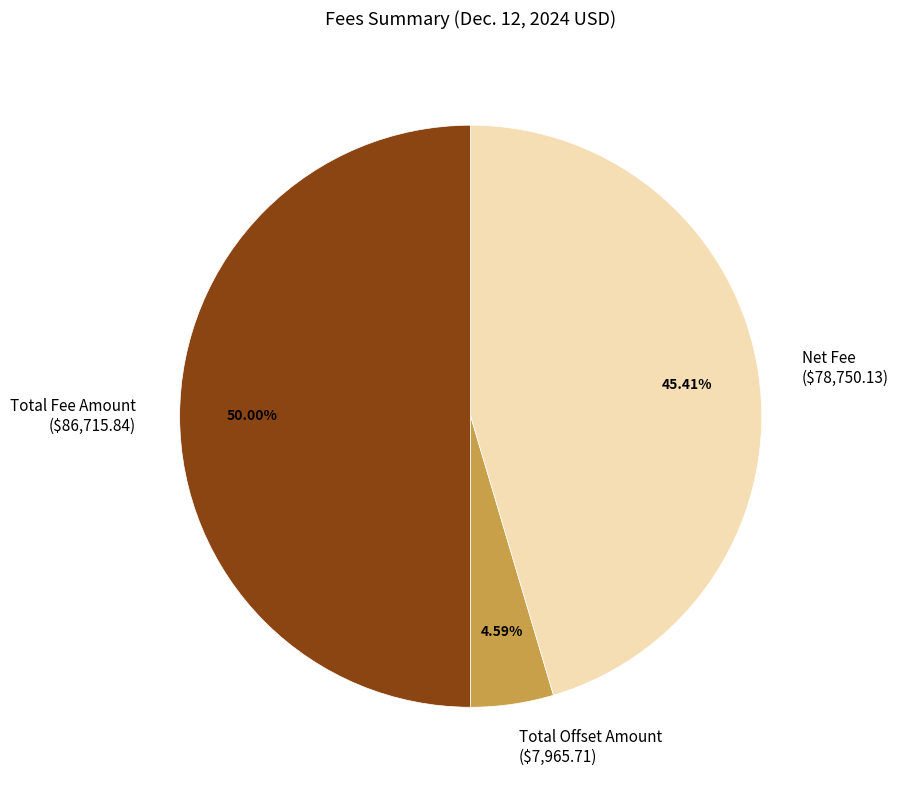

What percentage is the Total Offset Amount slice, to the nearest percent?

5%